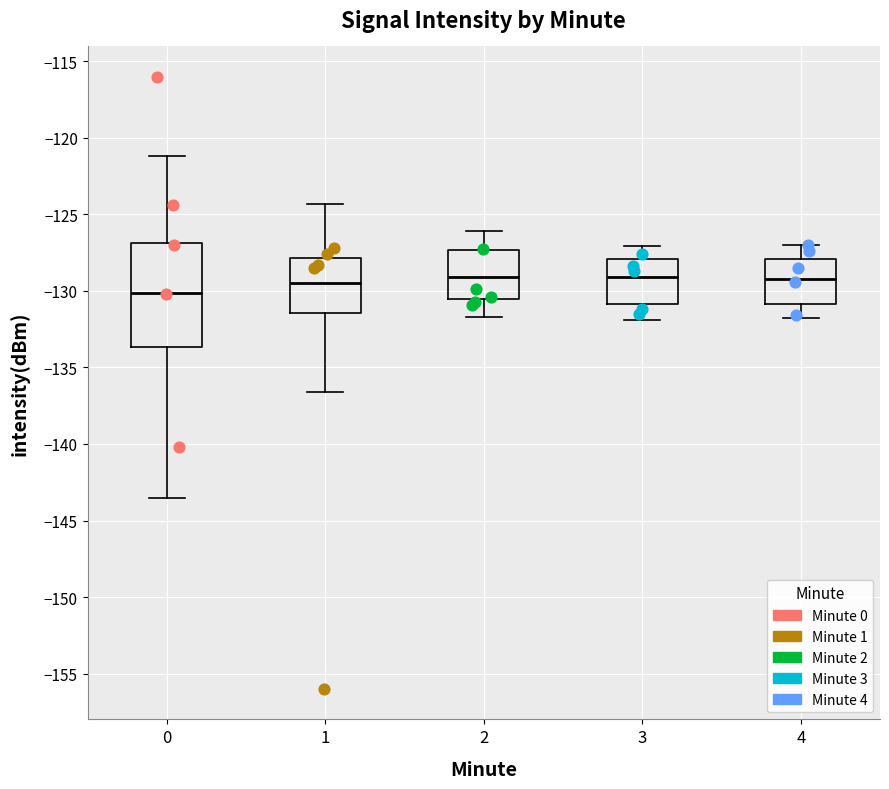

Reading left to right, transcribe this box plot: for each box, give where its median line is, the range the box spans, and where its two whiskers end, as read against the y-axis. The values are not printed on the chart, so give them approximately, as read against the axis.

0: median -130.0, box -133.5 to -127.0, whiskers -143.5 to -121.0
1: median -129.5, box -131.5 to -128.0, whiskers -136.5 to -124.5
2: median -129.0, box -130.5 to -127.5, whiskers -131.5 to -126.0
3: median -129.0, box -131.0 to -128.0, whiskers -132.0 to -127.0
4: median -129.0, box -131.0 to -128.0, whiskers -132.0 to -127.0